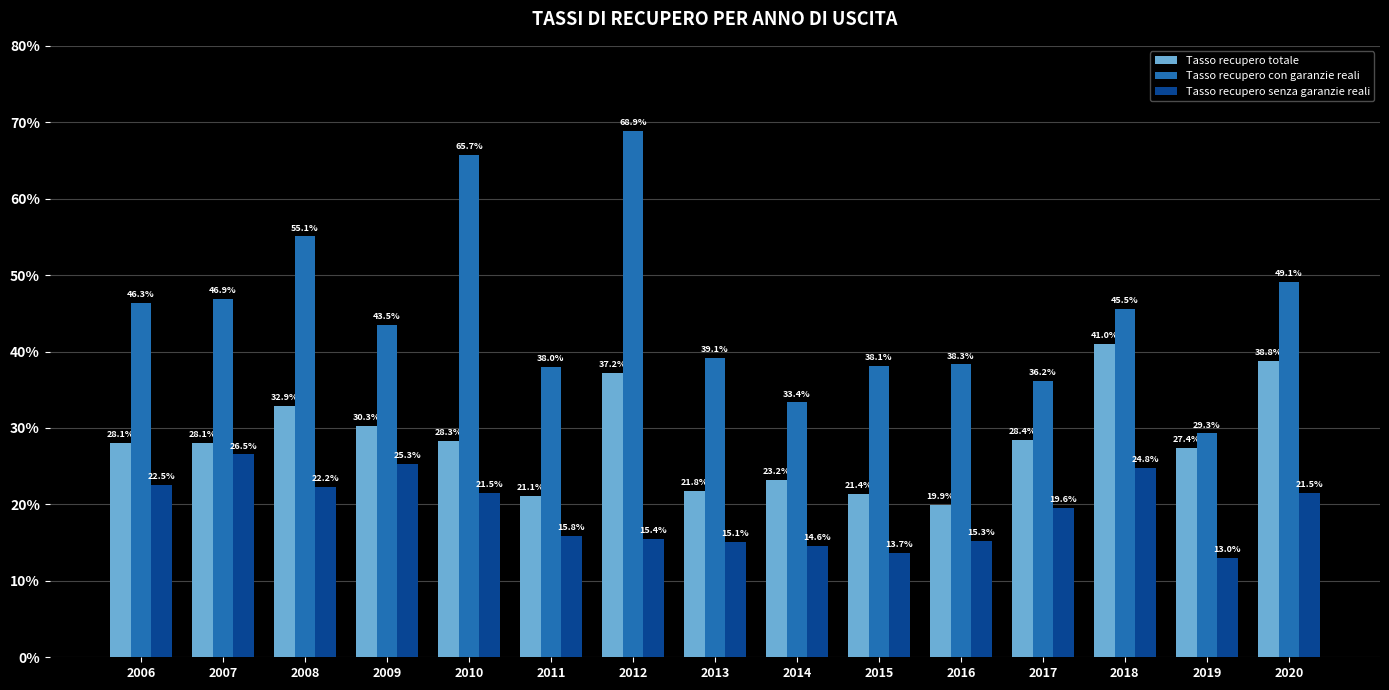

What is the sum of all Tasso recupero totale values?

427.9